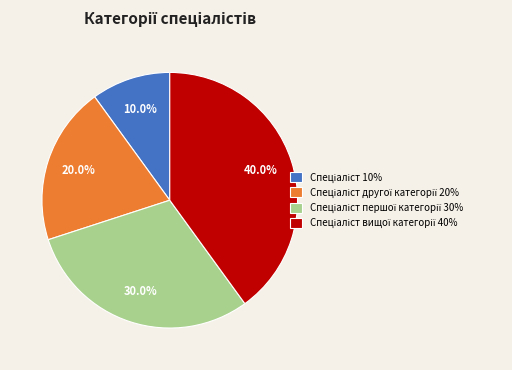

Does any single category account for the majority?

No